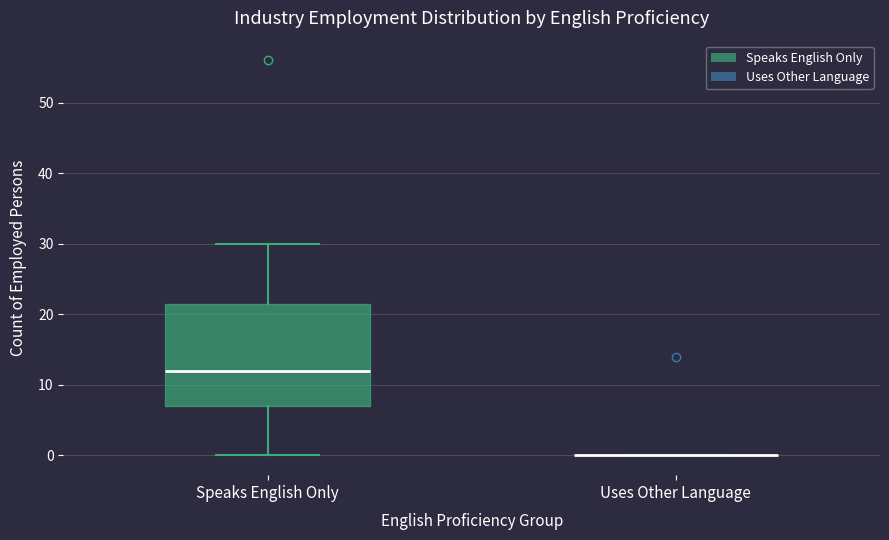

Where does the upper whisker of the box for Speaks English Only end on the y-axis? The values are not printed on the chart, so give them approximately, as read against the axis.

30